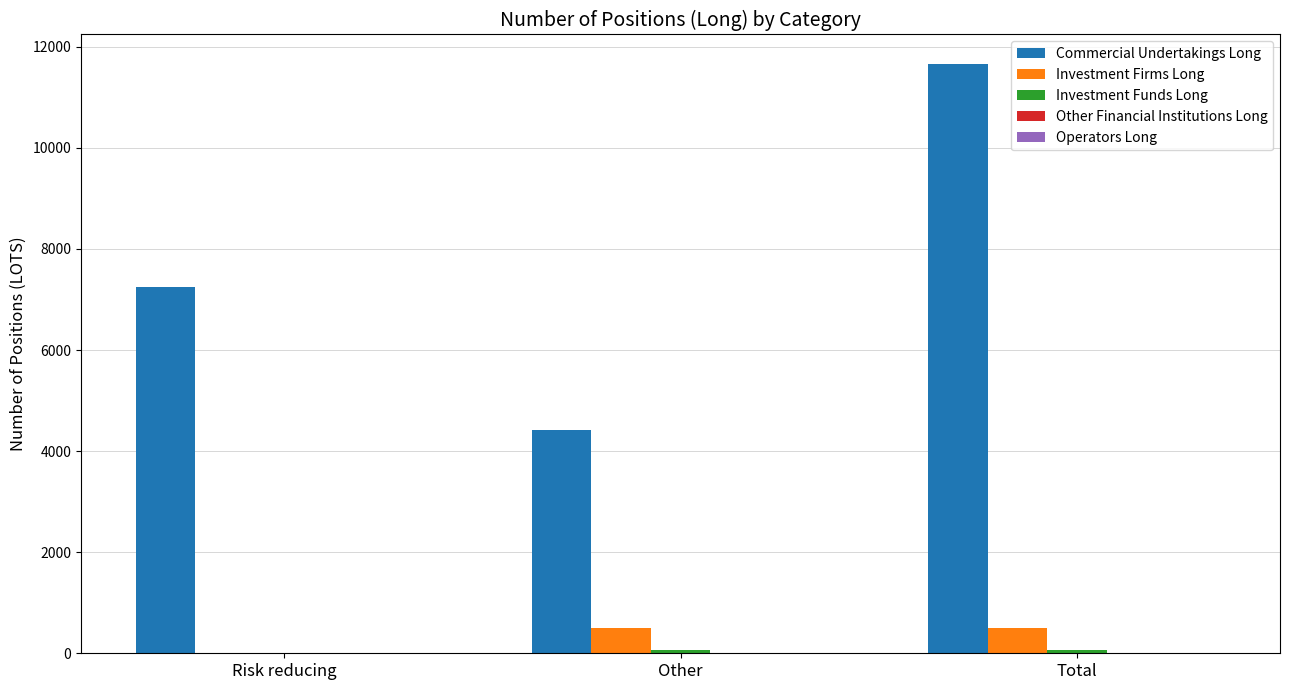

Which series changed the most between Risk reducing and Other?

Commercial Undertakings Long